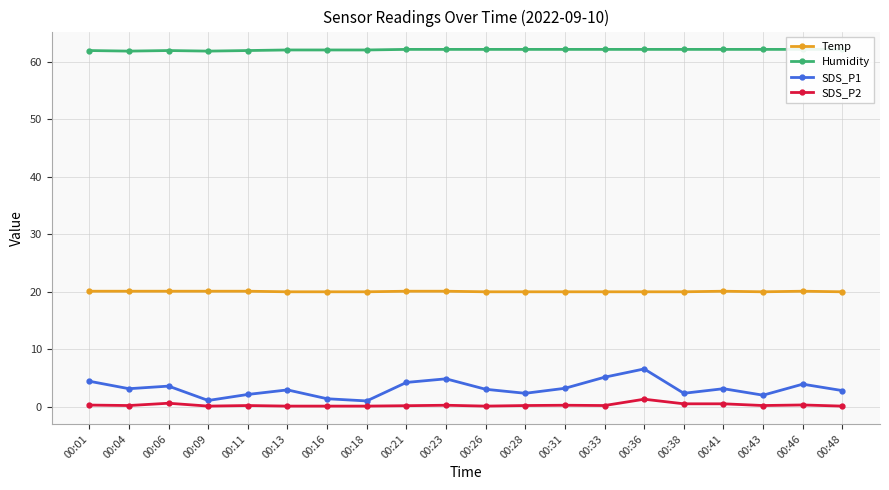

In Humidity, how many points are higher than both neighbors (excluding endpoints)?

1